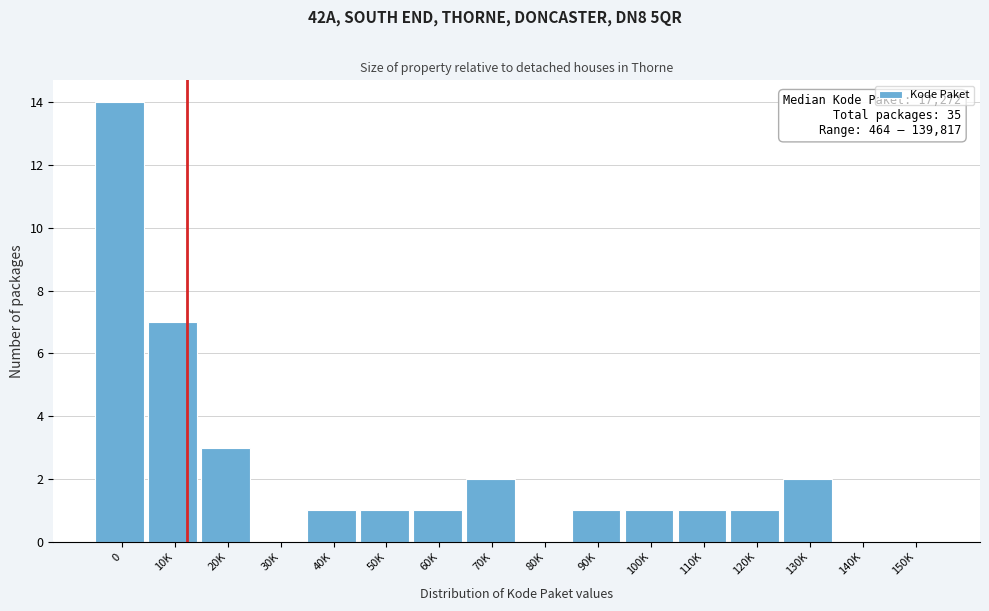

Reading left to right, list all the values displayed in this chart.

0=14	10K=7	20K=3	30K=0	40K=1	50K=1	60K=1	70K=2	80K=0	90K=1	100K=1	110K=1	120K=1	130K=2	140K=0	150K=0